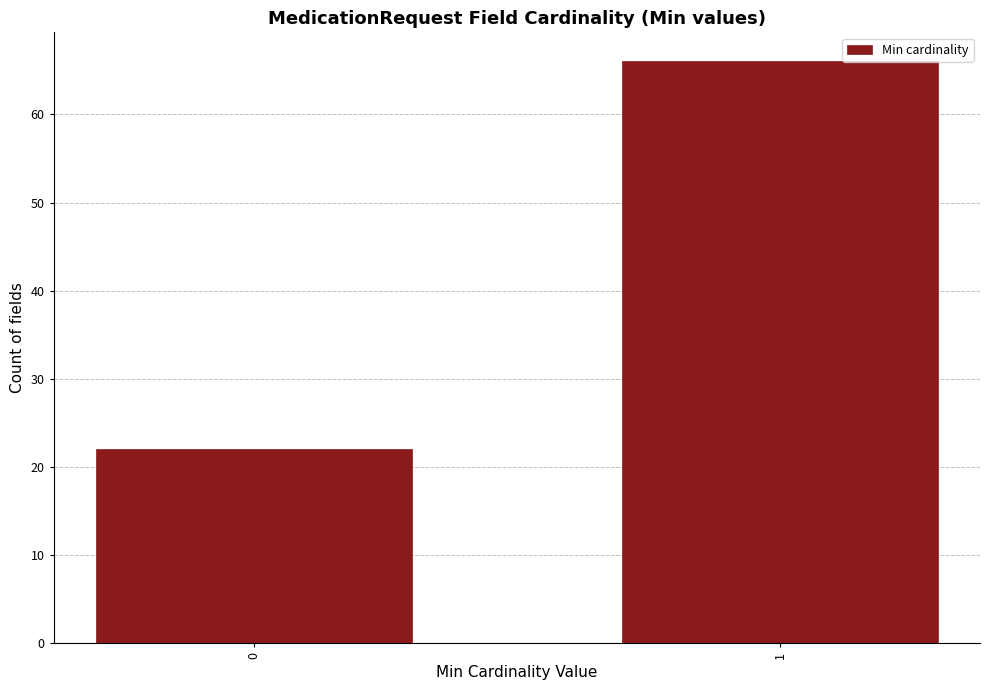

Reading left to right, what are all the values shown in this chart?

0=22	1=66